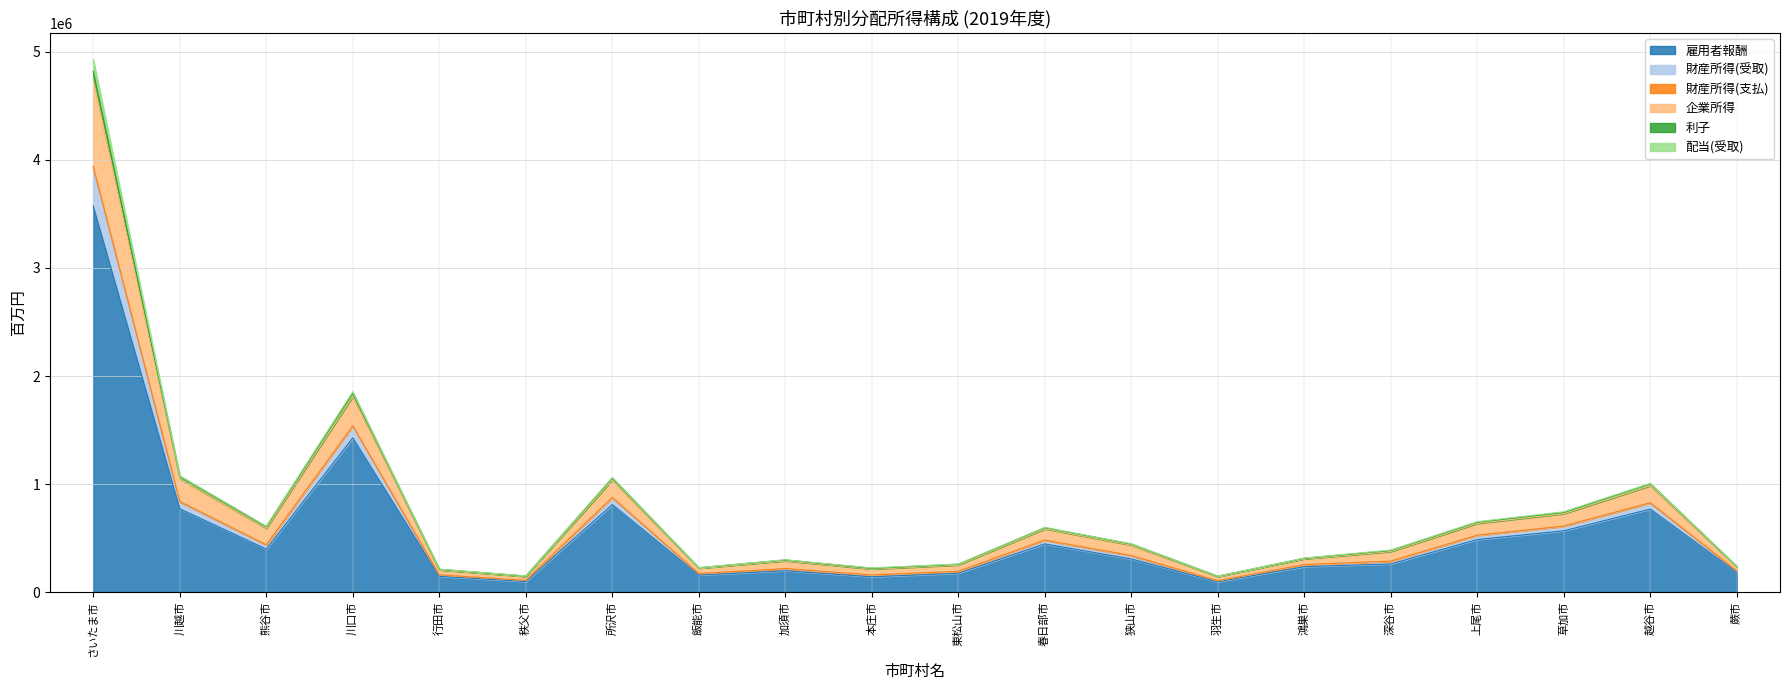

At which category is the sum across all series the highest?

さいたま市